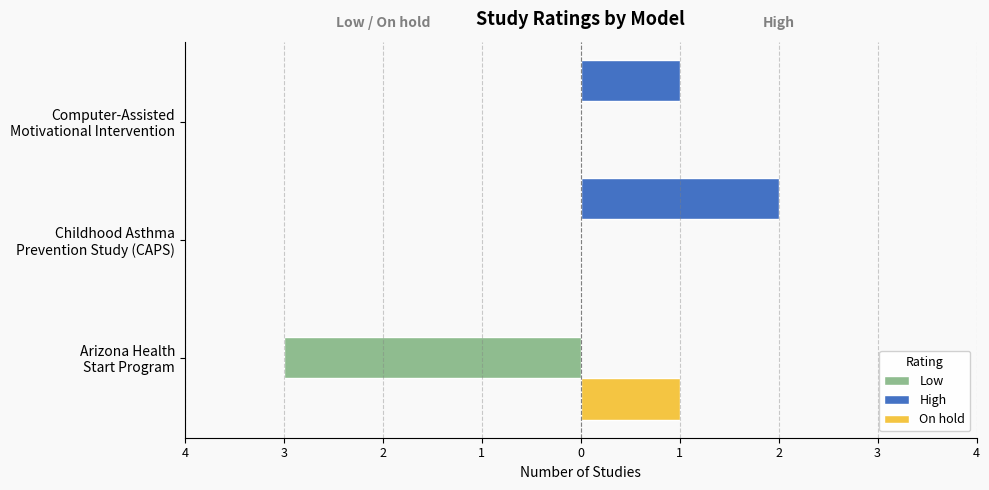

What are all the series names shown in the legend?

Low, High, On hold